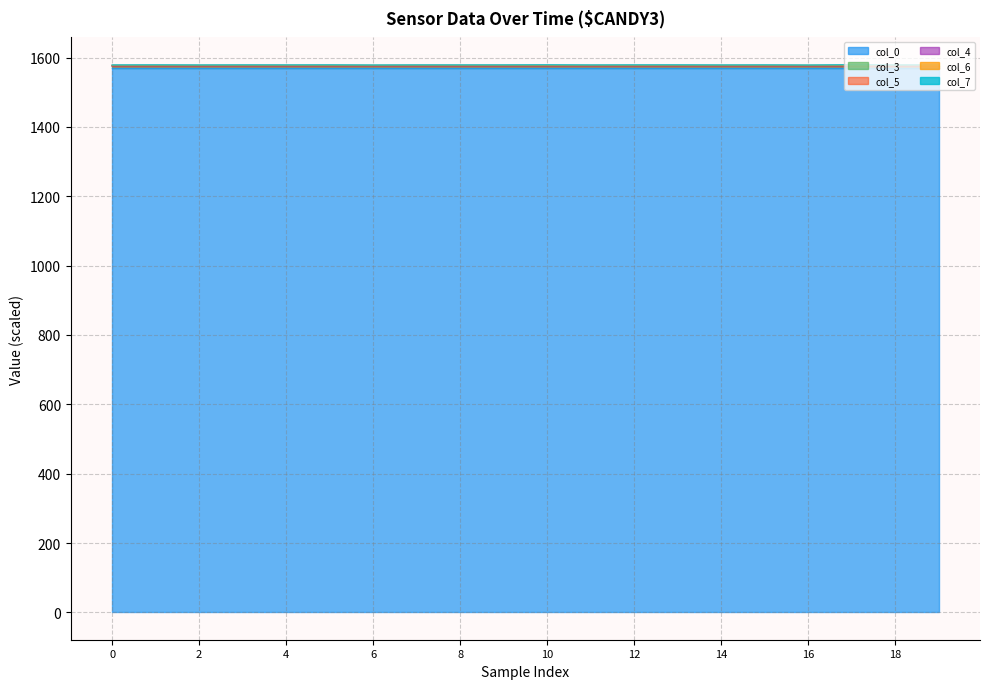

True or false: col_0 (timestamp) and col_5 (9799s) intersect in this chart.

False